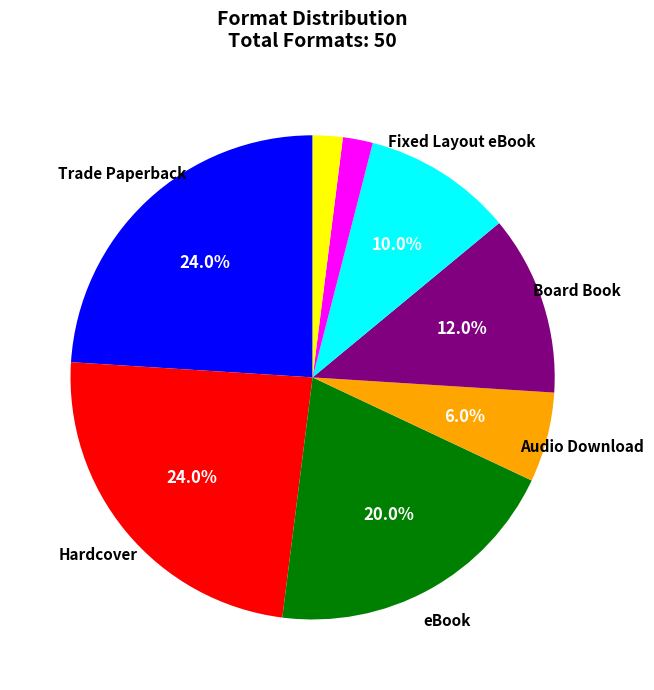

Does any single category account for the majority?

No